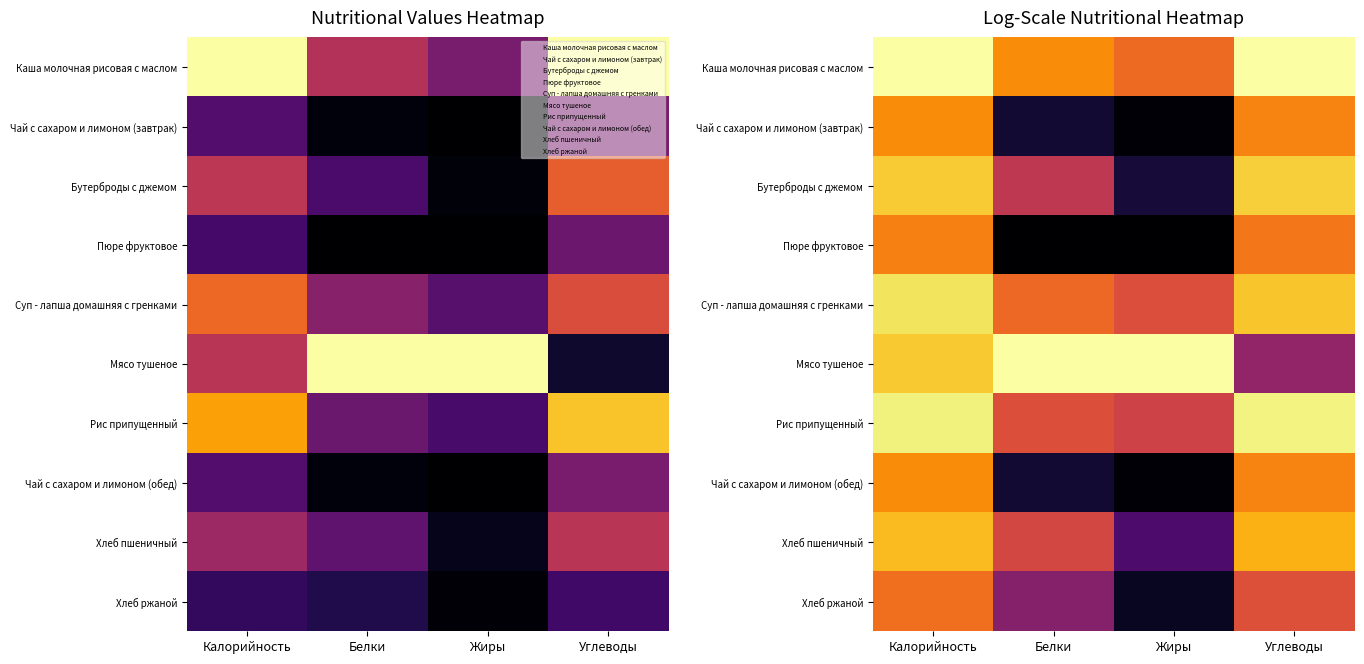

Is the value of Пюре фруктовое at Углеводы greater than the value of Хлеб ржаной at Калорийность?

Yes